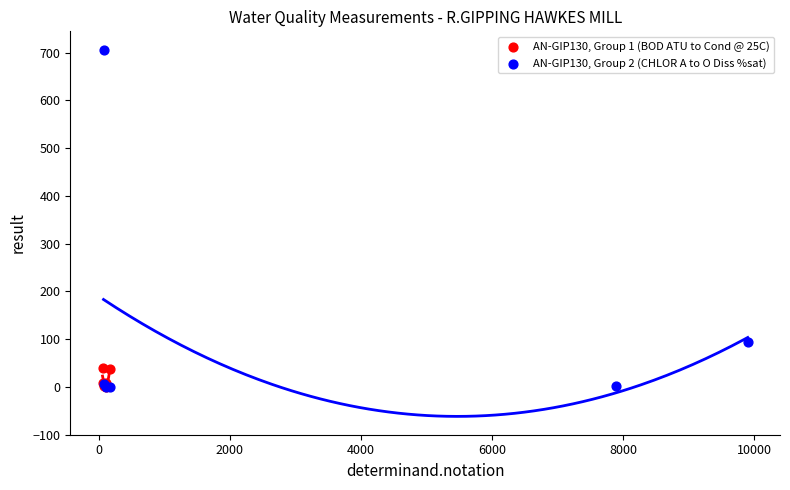

Which series reaches the maximum Y coordinate?

AN-GIP130, Group 2 (CHLOR A to O Diss %sat)